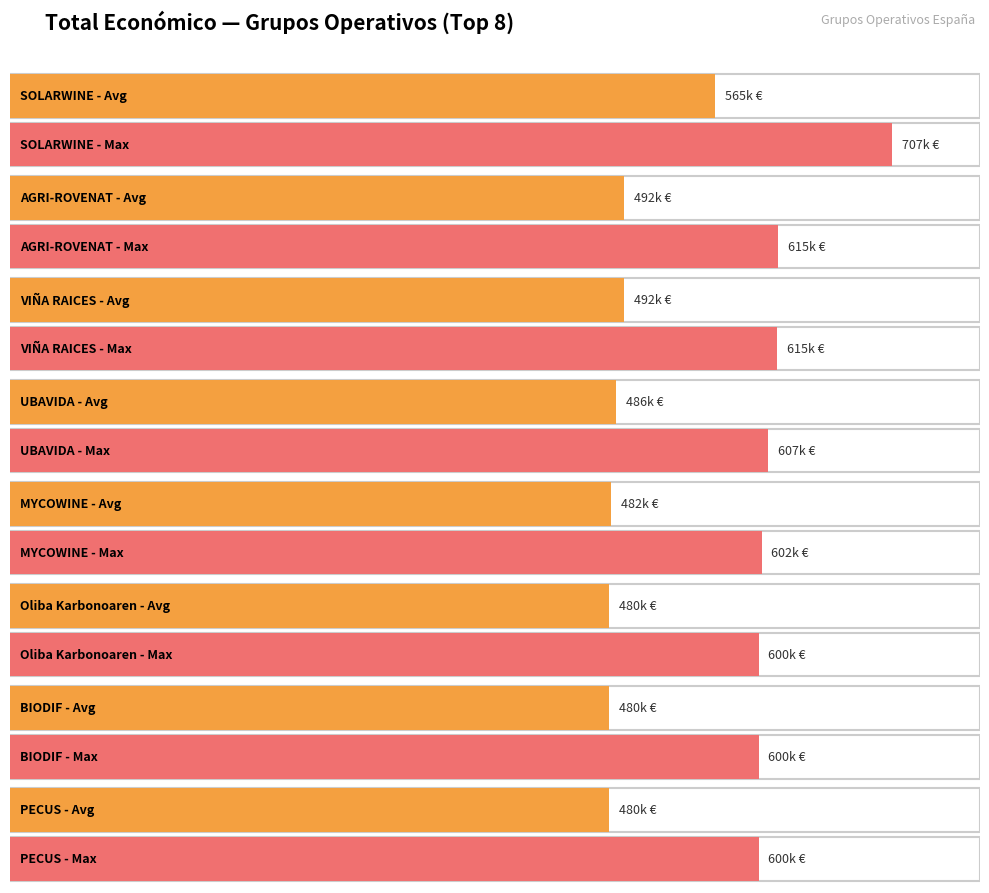

What is the greatest value displayed?

706697